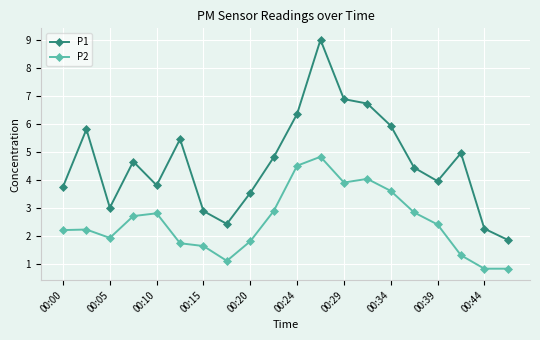

True or false: P2 has more than 2 points higher than both neighbors.

True